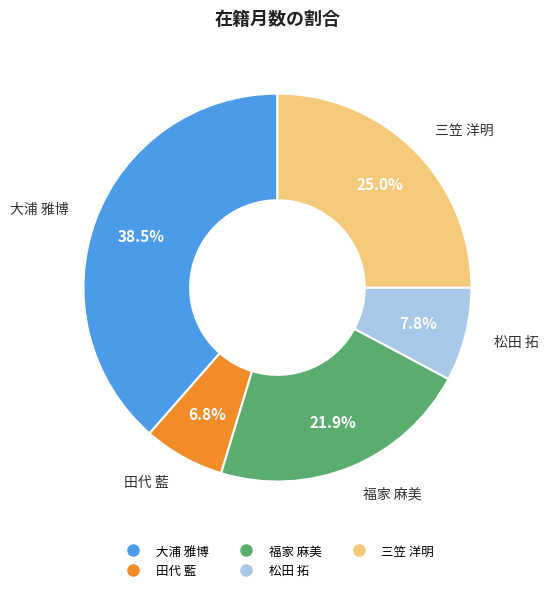

What percentage do 田代 藍 and 大浦 雅博 together represent?

45.3%